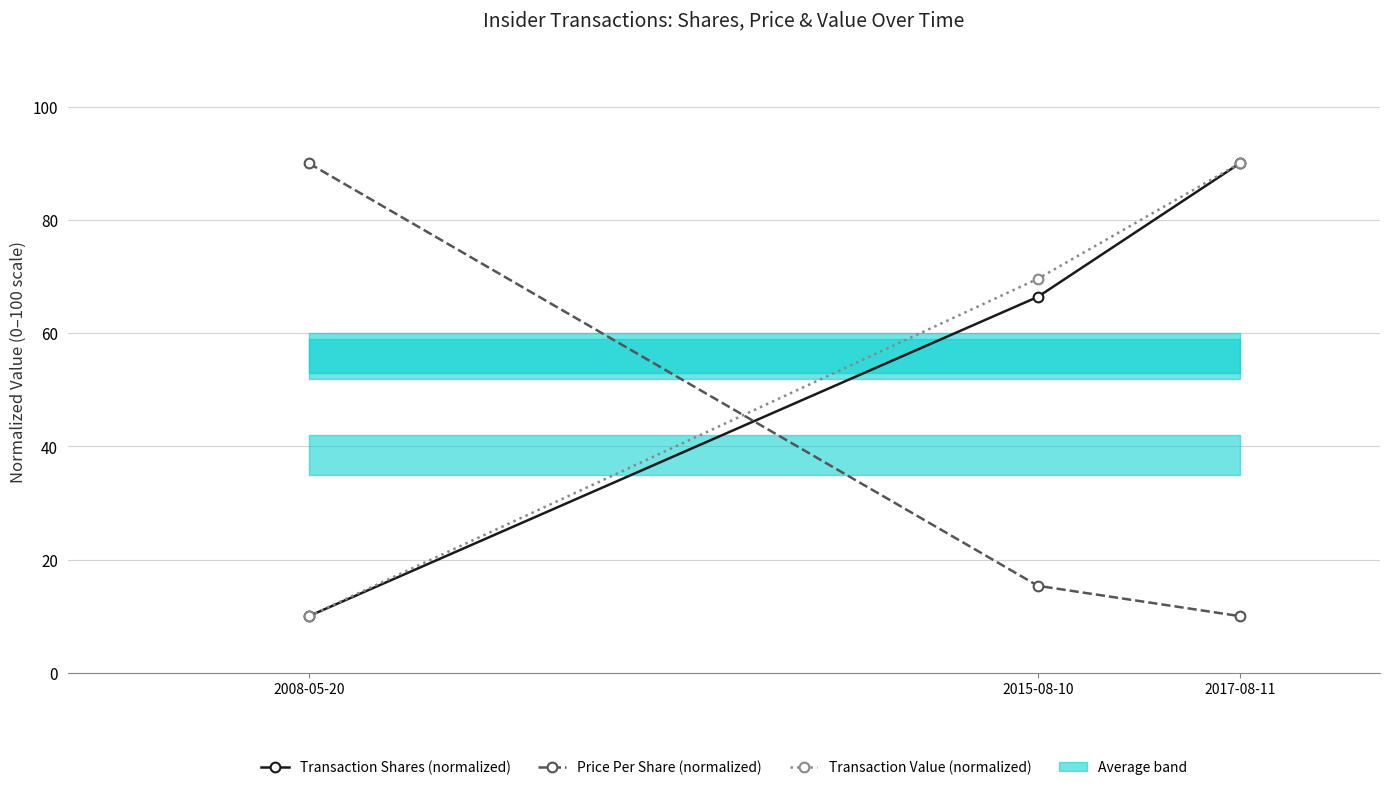

What is the approximate value of Price Per Share (normalized) at 2008-05-20?

90.0